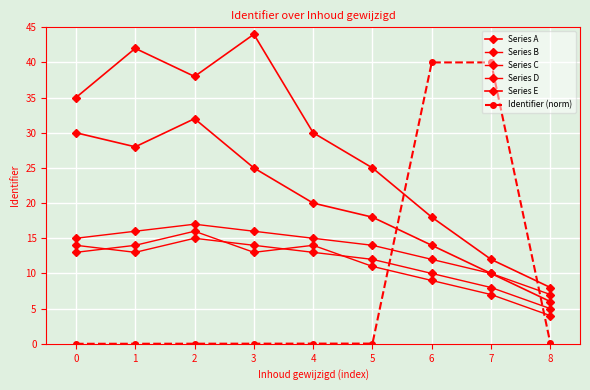

Which series has the widest spread of values?

Identifier (norm)